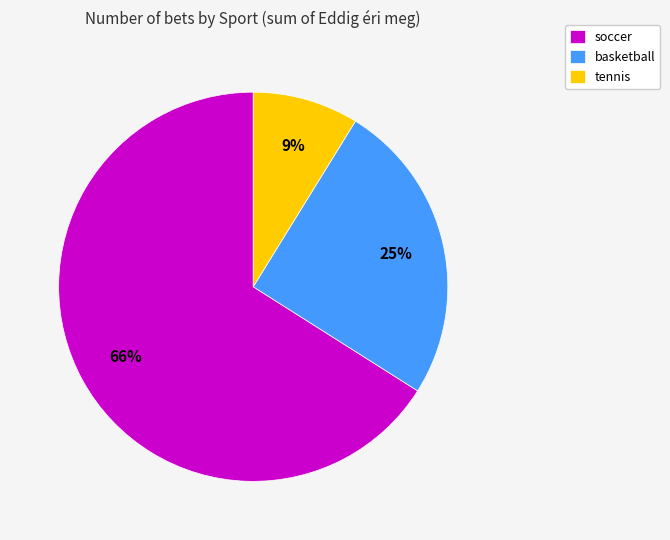

What is the ratio of the value at soccer to the value at basketball?

2.6